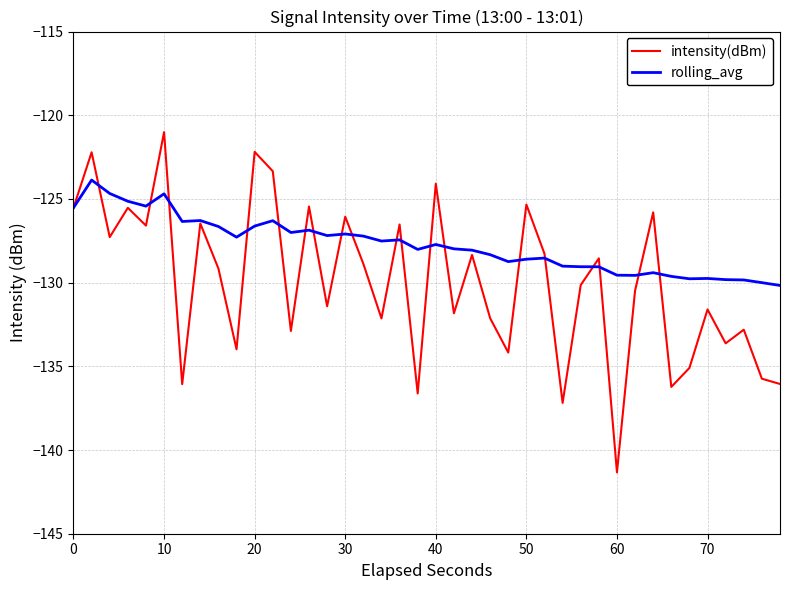

List the series in order of their overall mean, lowest first.

intensity(dBm), rolling_avg